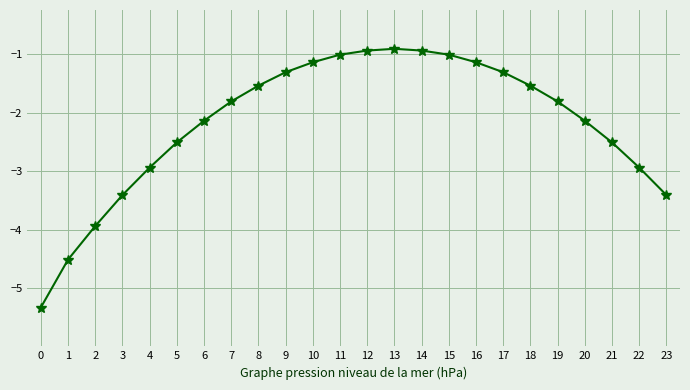

How many categories are shown in the chart?

24